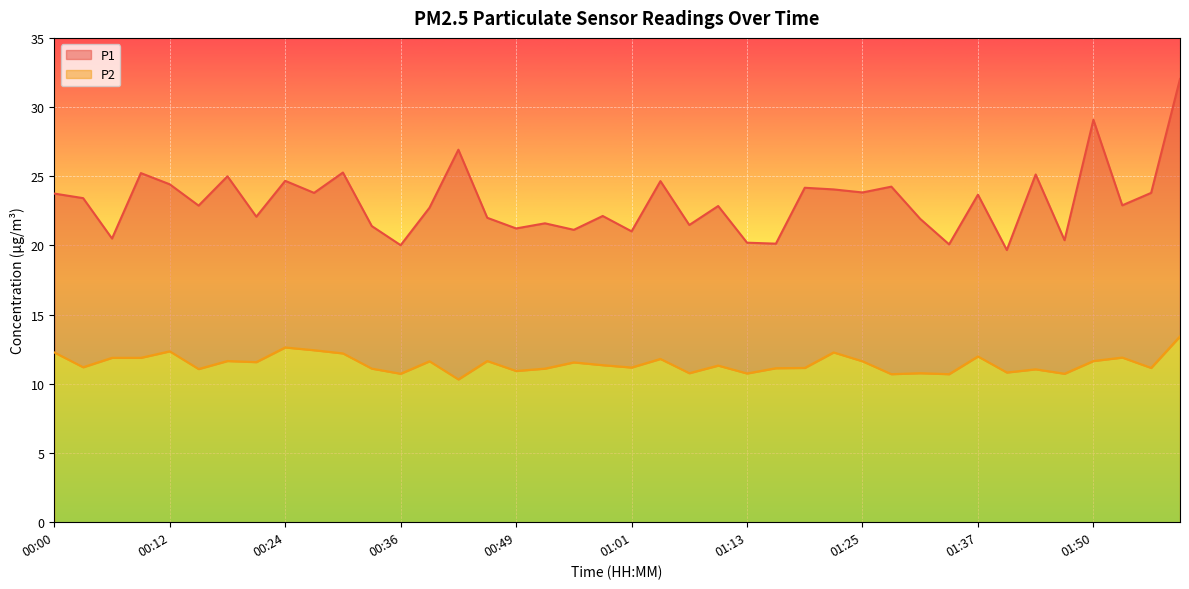

Between 01:01 and 01:10, which is larger?

01:10